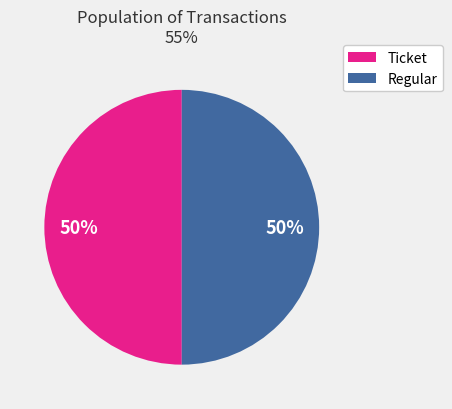

The Ticket slice represents 50% of the pie. True or false?

True